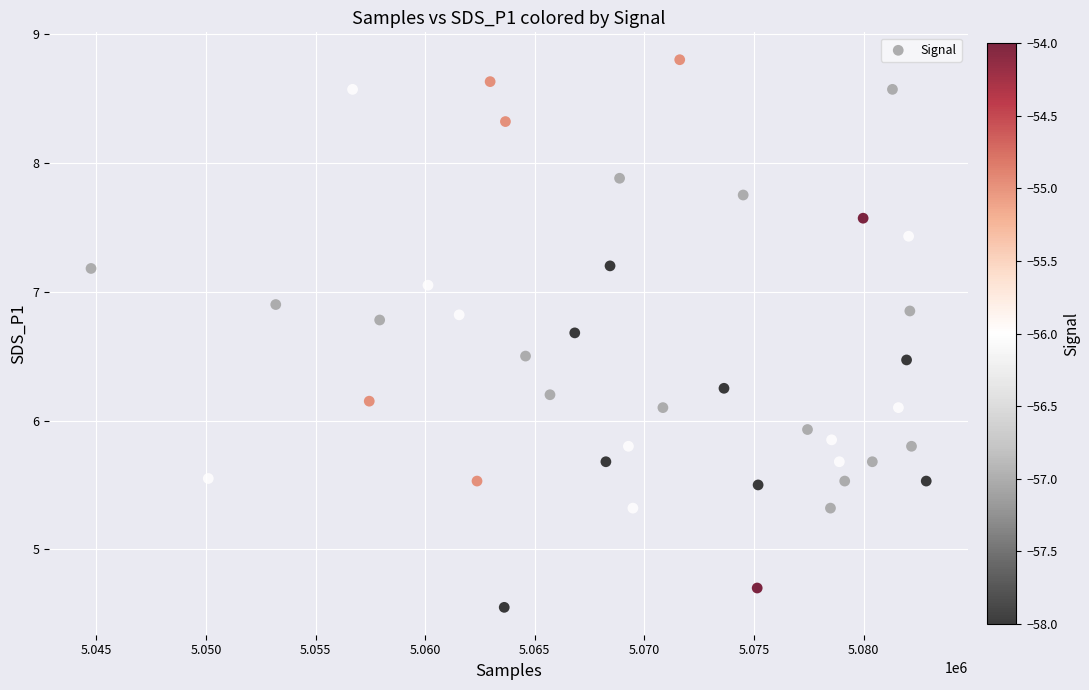

What is the range of X values (max minus min)?

38092.0